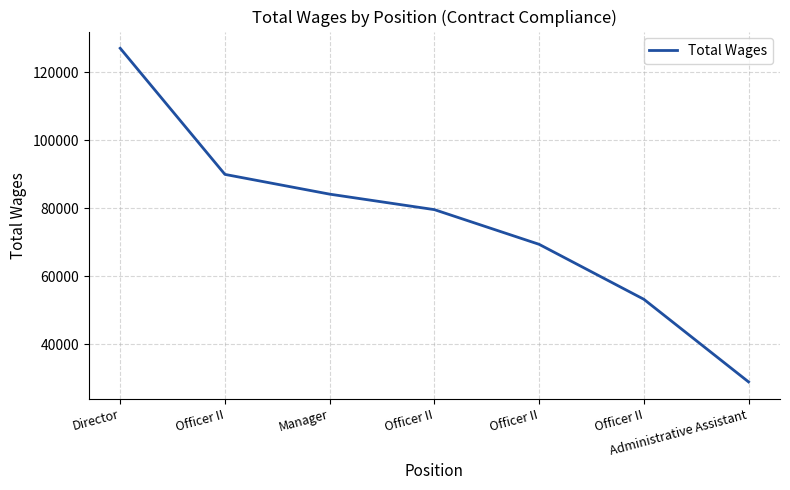

What is the change in value from Manager to Officer II?

-14775